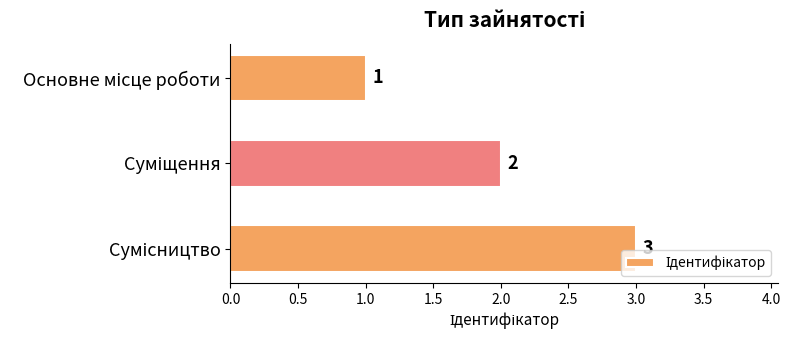

What is the difference between the maximum and minimum values?

2